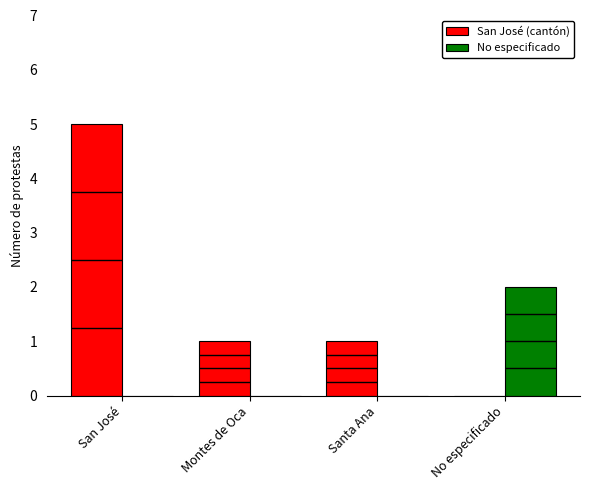

Reading left to right, list all the values displayed in this chart.

San José (cantón): San José=5	Montes de Oca=1	Santa Ana=1	No especificado=0
No especificado: San José=0	Montes de Oca=0	Santa Ana=0	No especificado=2